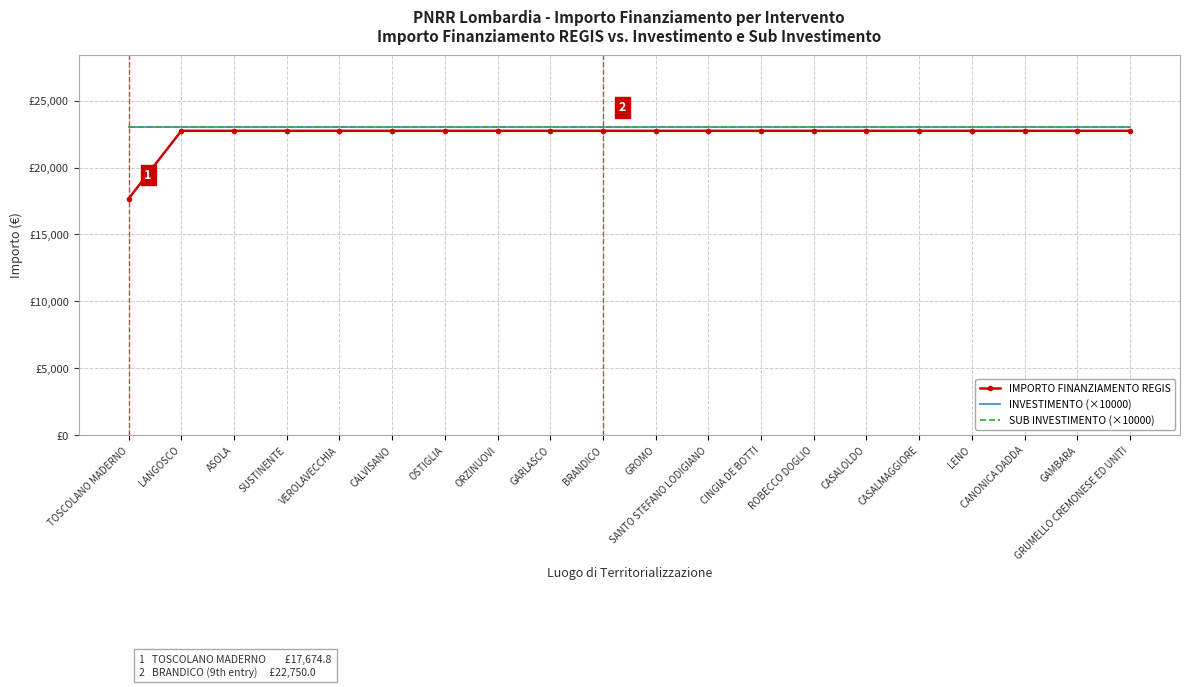

What are all the series names shown in the legend?

IMPORTO FINANZIAMENTO REGIS, INVESTIMENTO (×10000), SUB INVESTIMENTO (×10000)